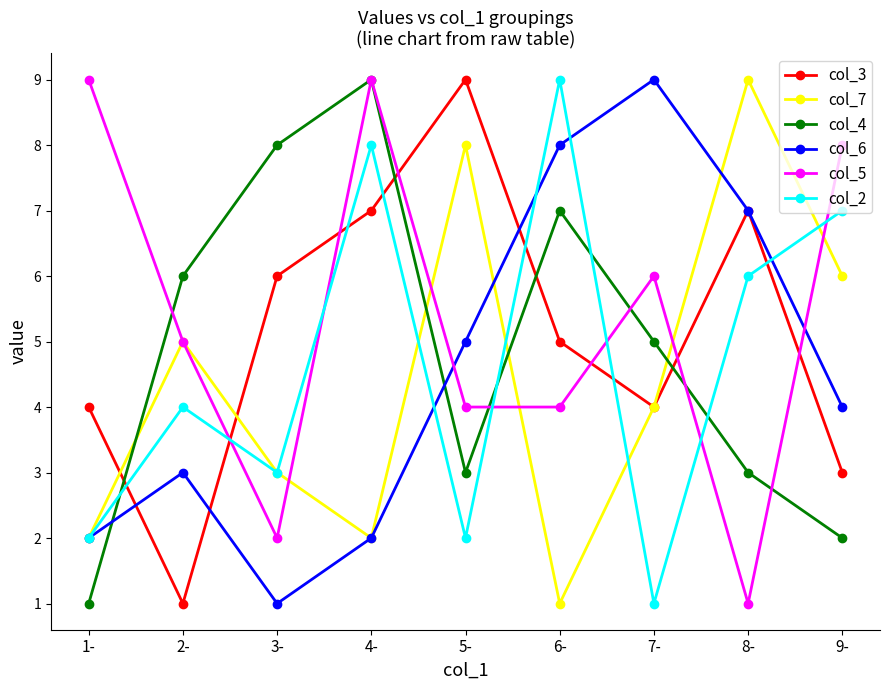

Which series changed the most between 2- and 7-?

col_6